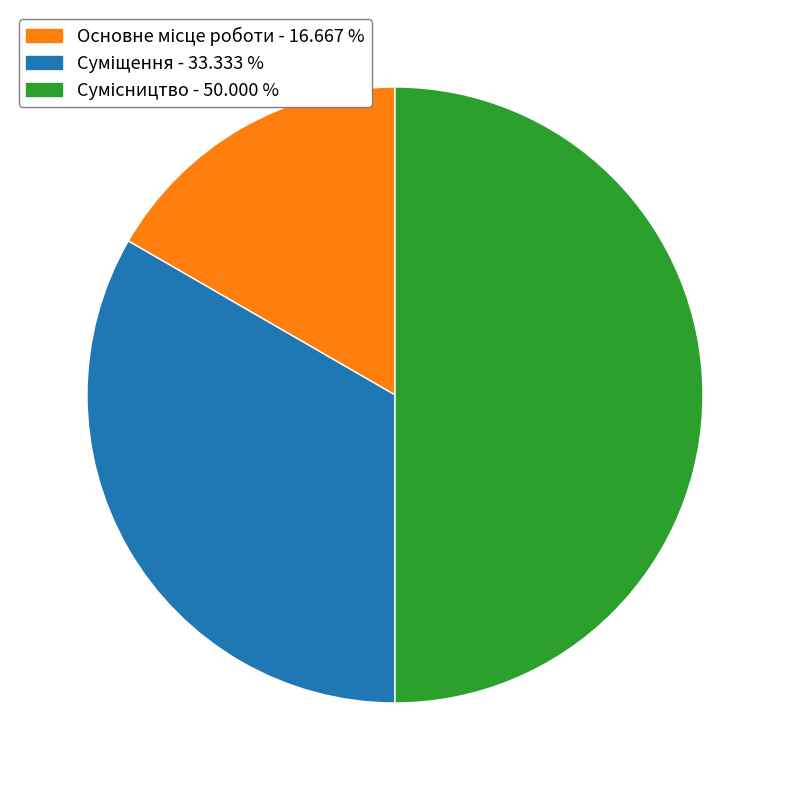

To the nearest percent, what percentage of the pie is Сумісництво?

50%